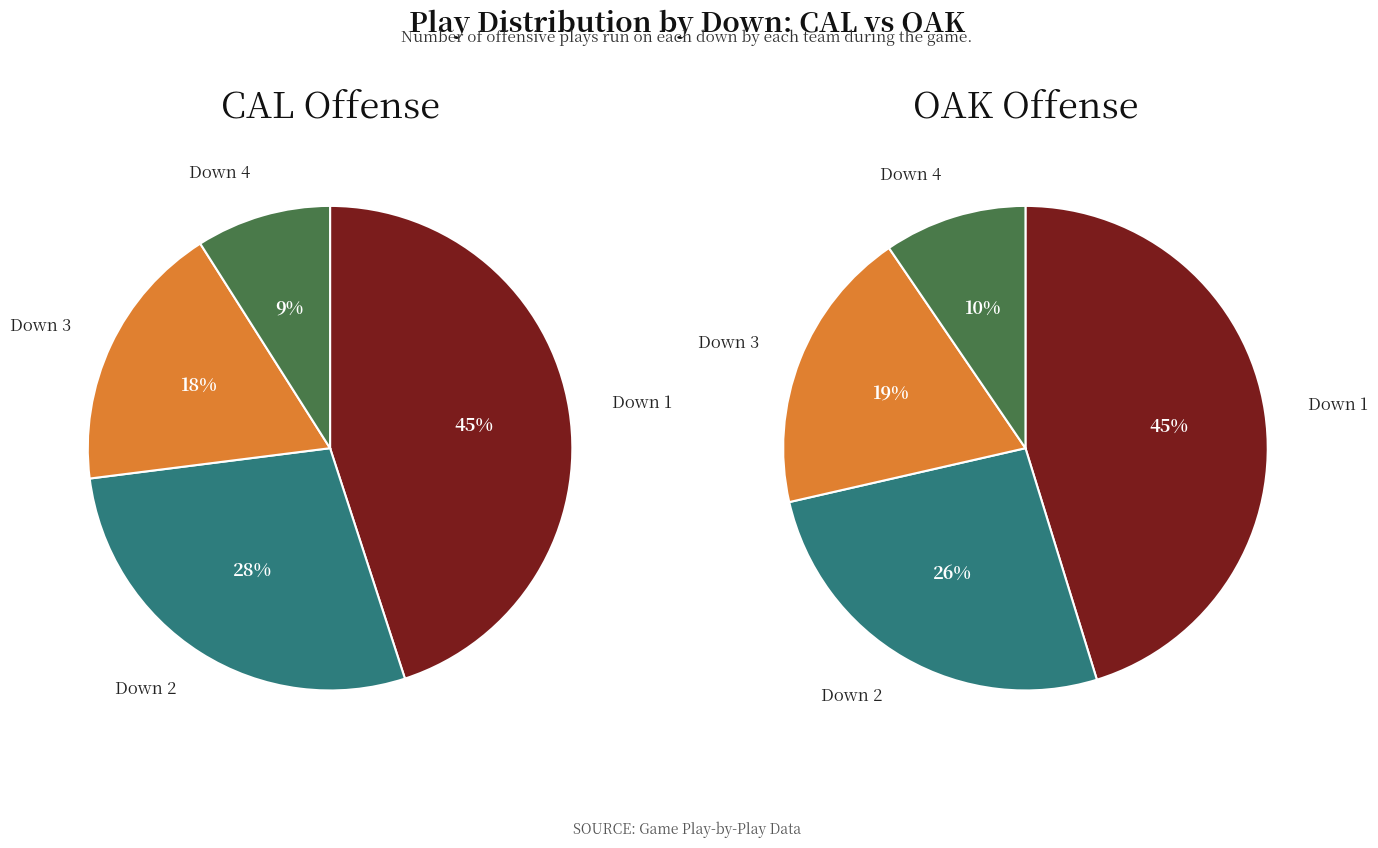

Does 1 represent more than half of the total?

No